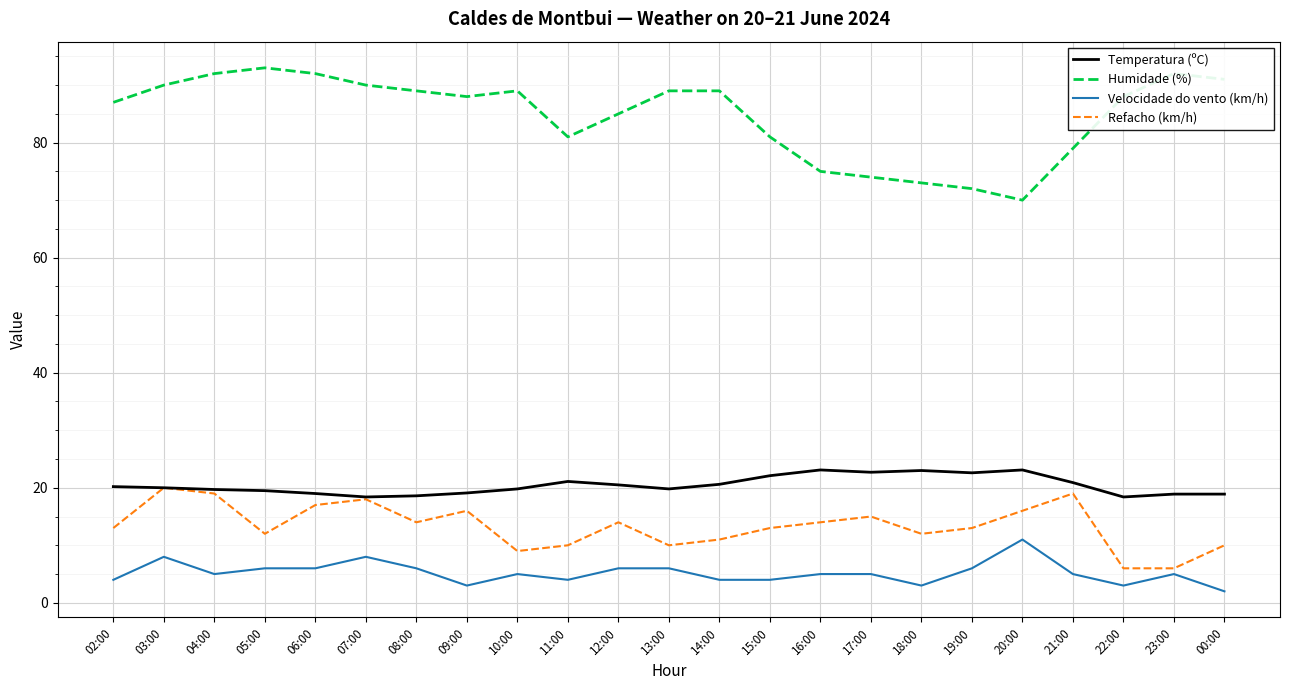

True or false: Temperatura (ºC) and Humidade (%) intersect in this chart.

False